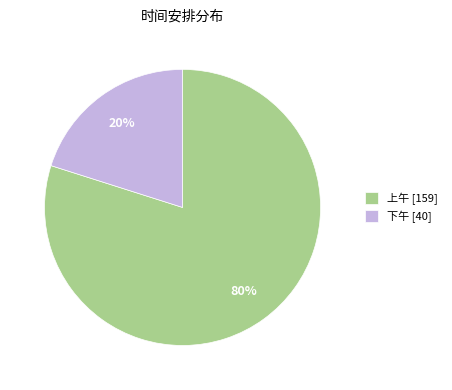

How many slices are in this pie chart?

2